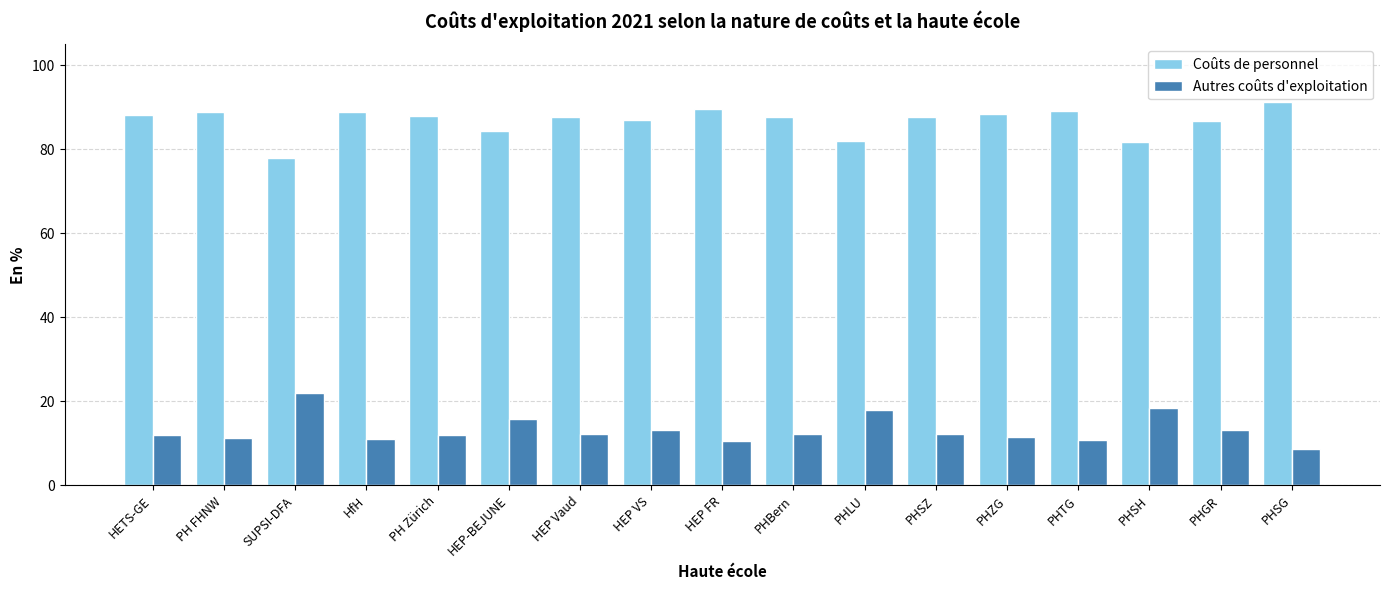

How many bars are there in each group?

2